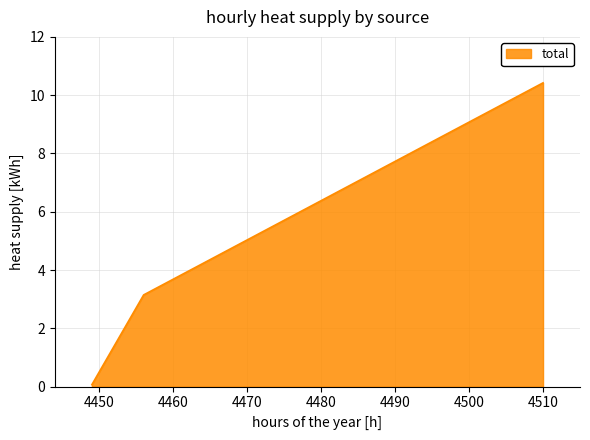

How many lines are shown in the chart?

1